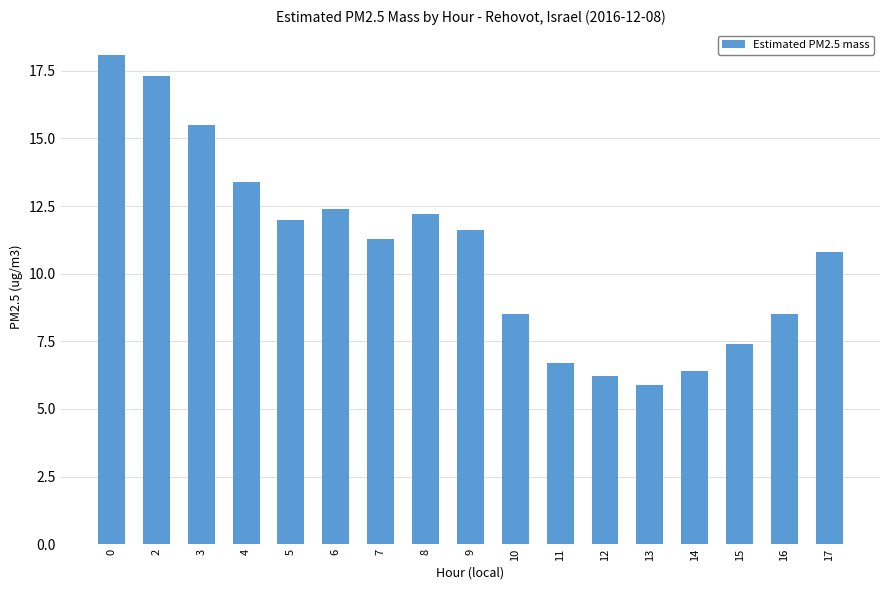

Between 8 and 15, which is larger?

8